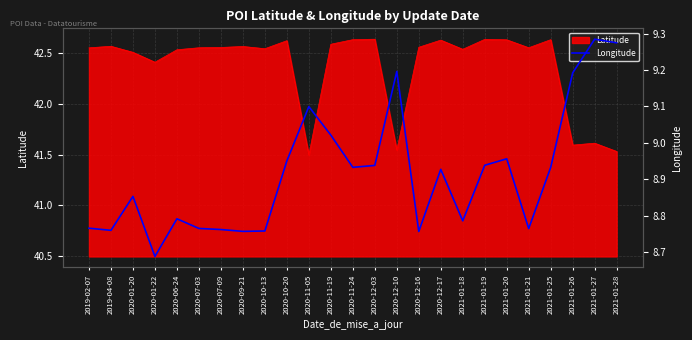

How many interior local valleys (lower than both neighbors) does the data have?

7